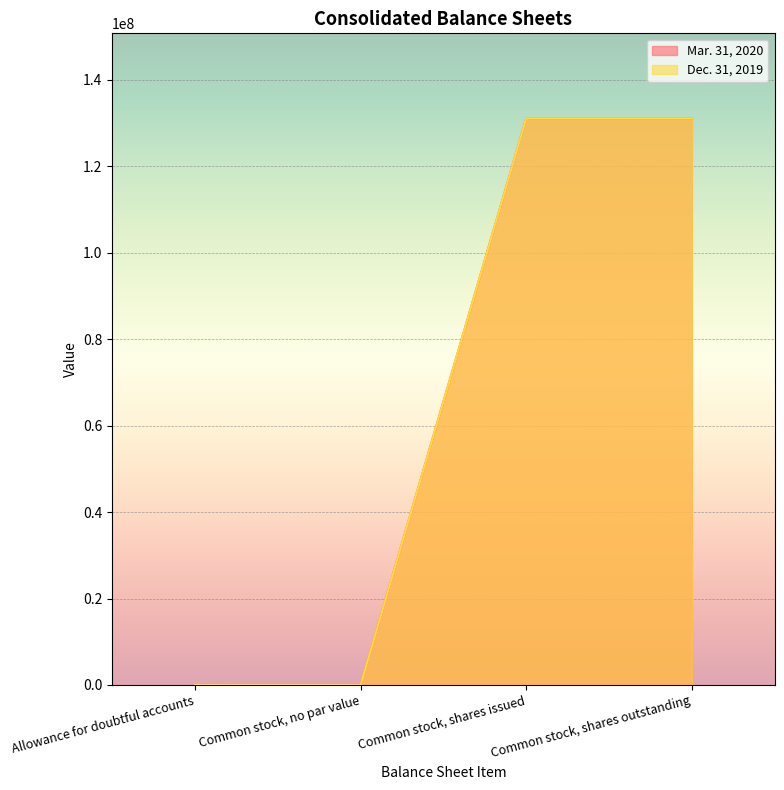

What value does the Dec. 31, 2019 series have at Allowance for doubtful accounts, to the nearest 50?

53700